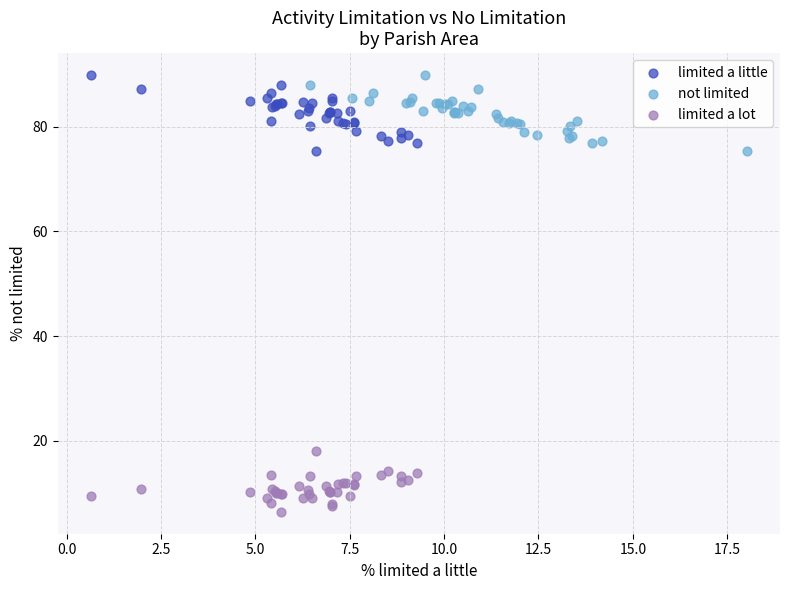

Which series reaches the minimum Y coordinate?

limited a lot